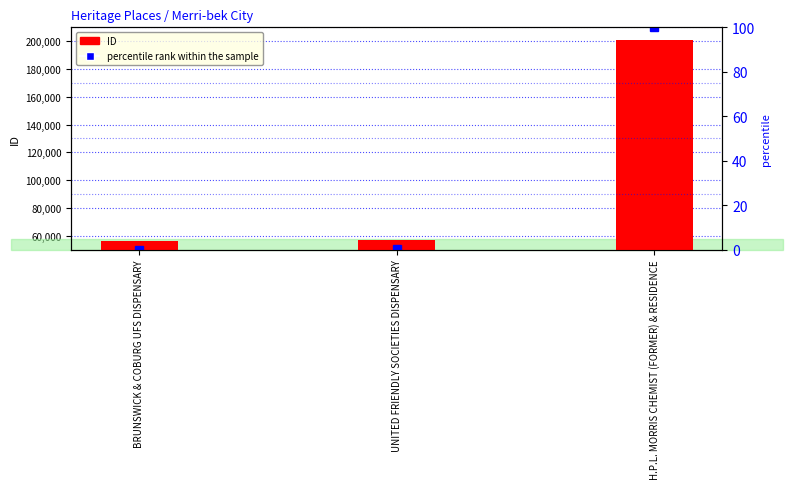

How many bars are there in total?

3